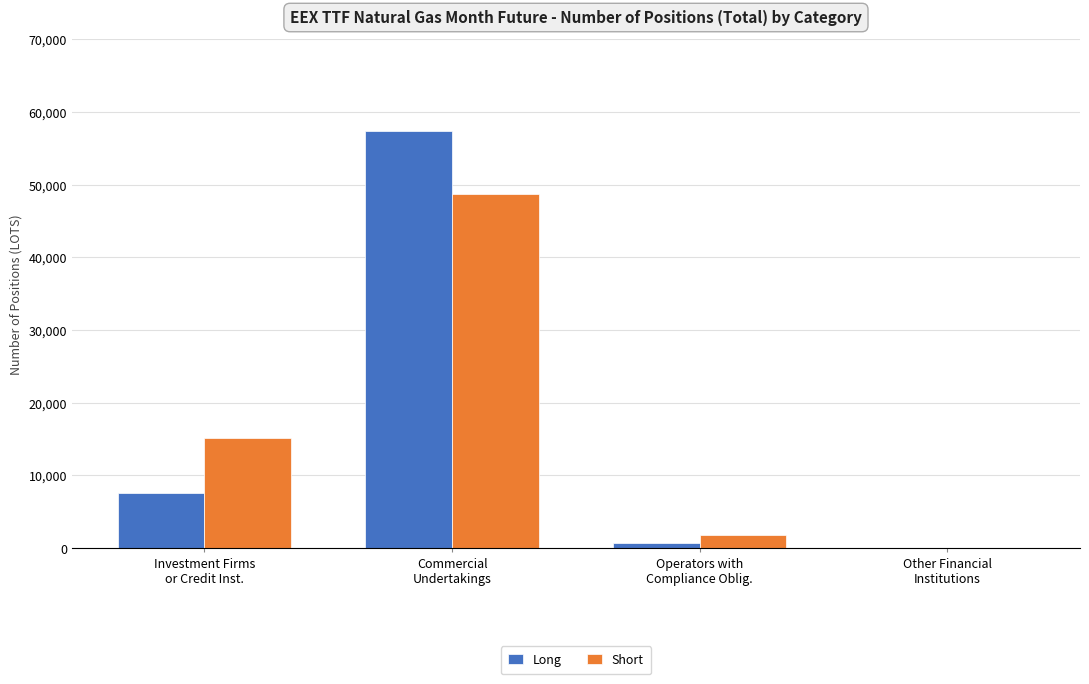

How many distinct data groups are displayed?

2